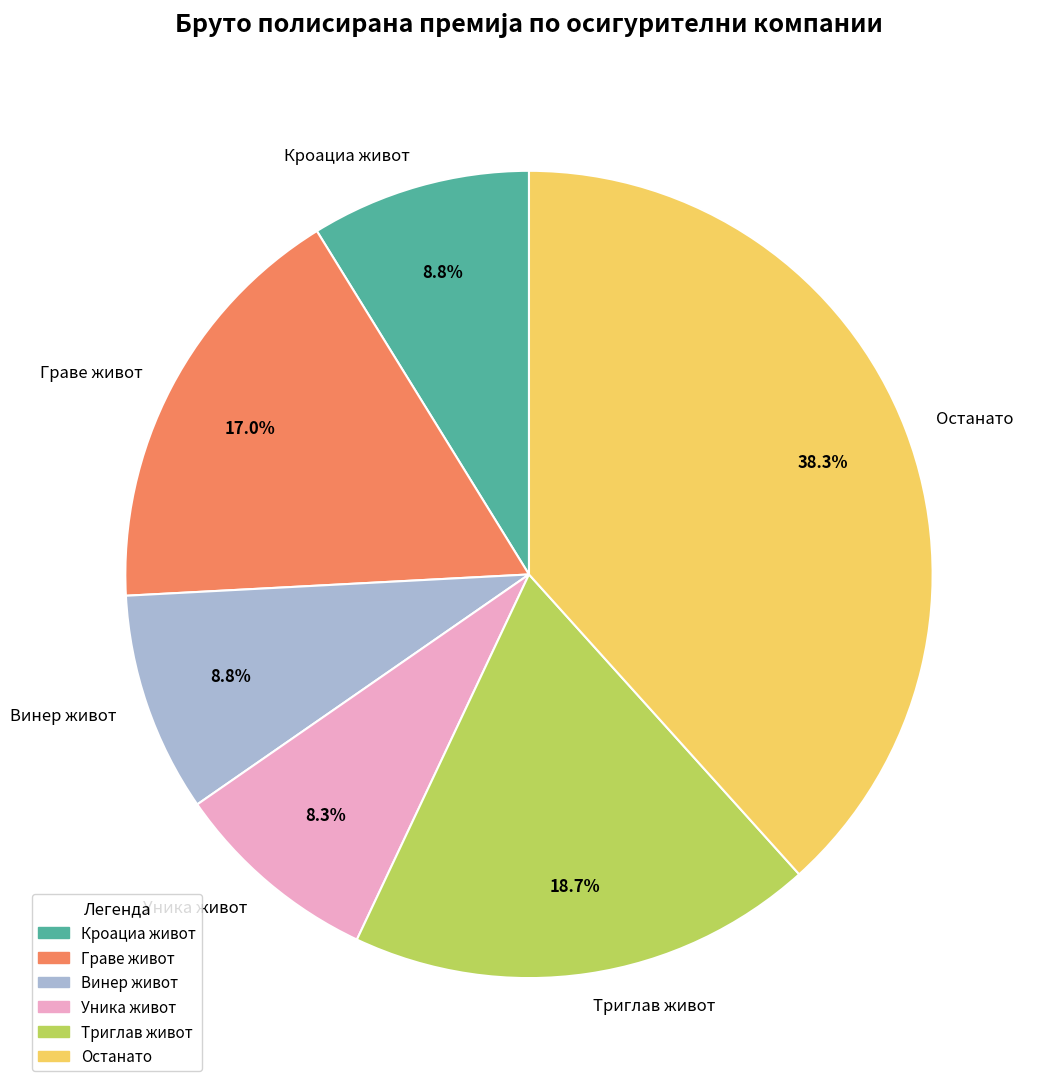

Which has a higher value, Граве живот or Винер живот?

Граве живот